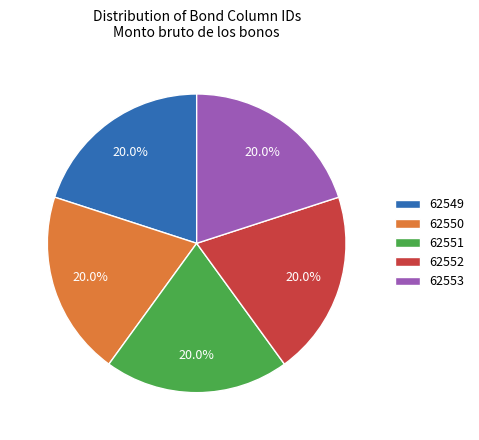

Approximately how many times larger is the value at 62549 compared to 62553?

1.0